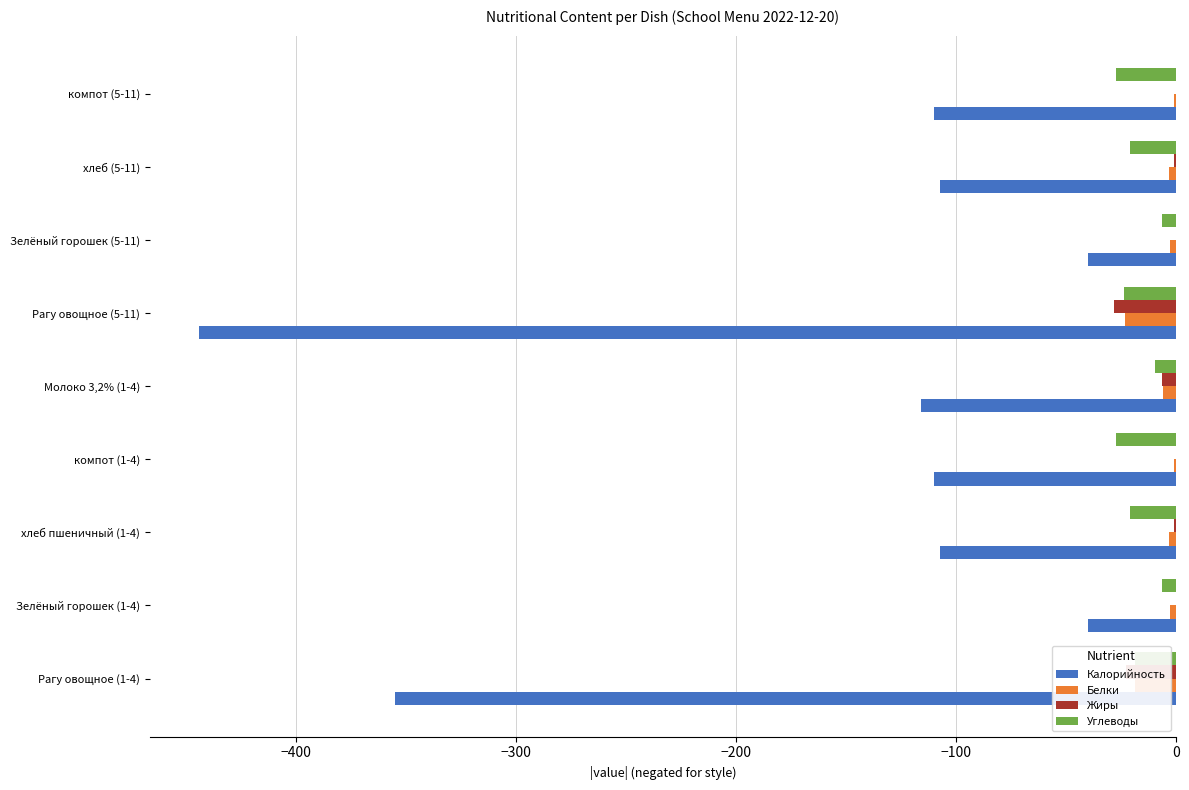

What are all the series names shown in the legend?

Калорийность, Белки, Жиры, Углеводы